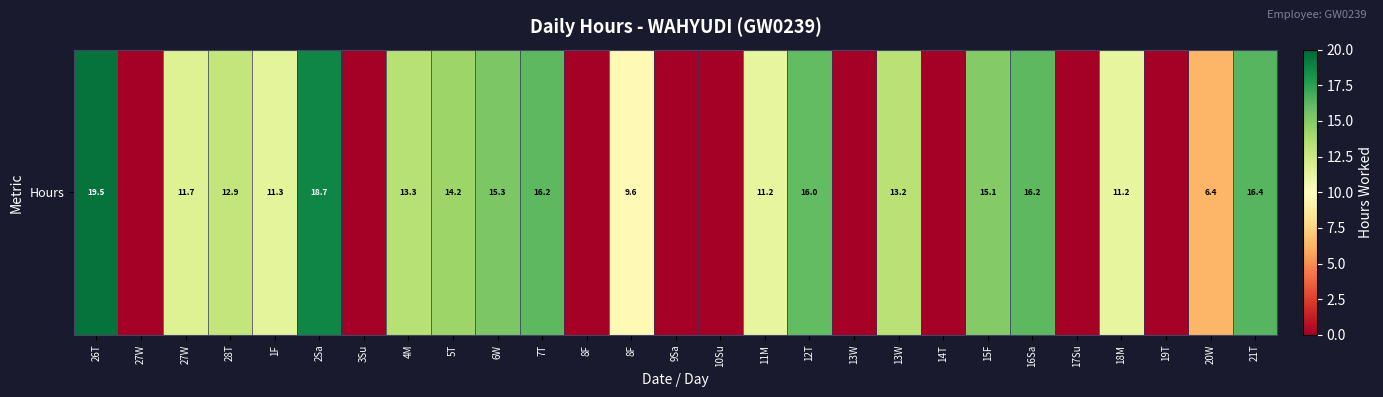

What is the difference between the maximum and minimum values?

19.5